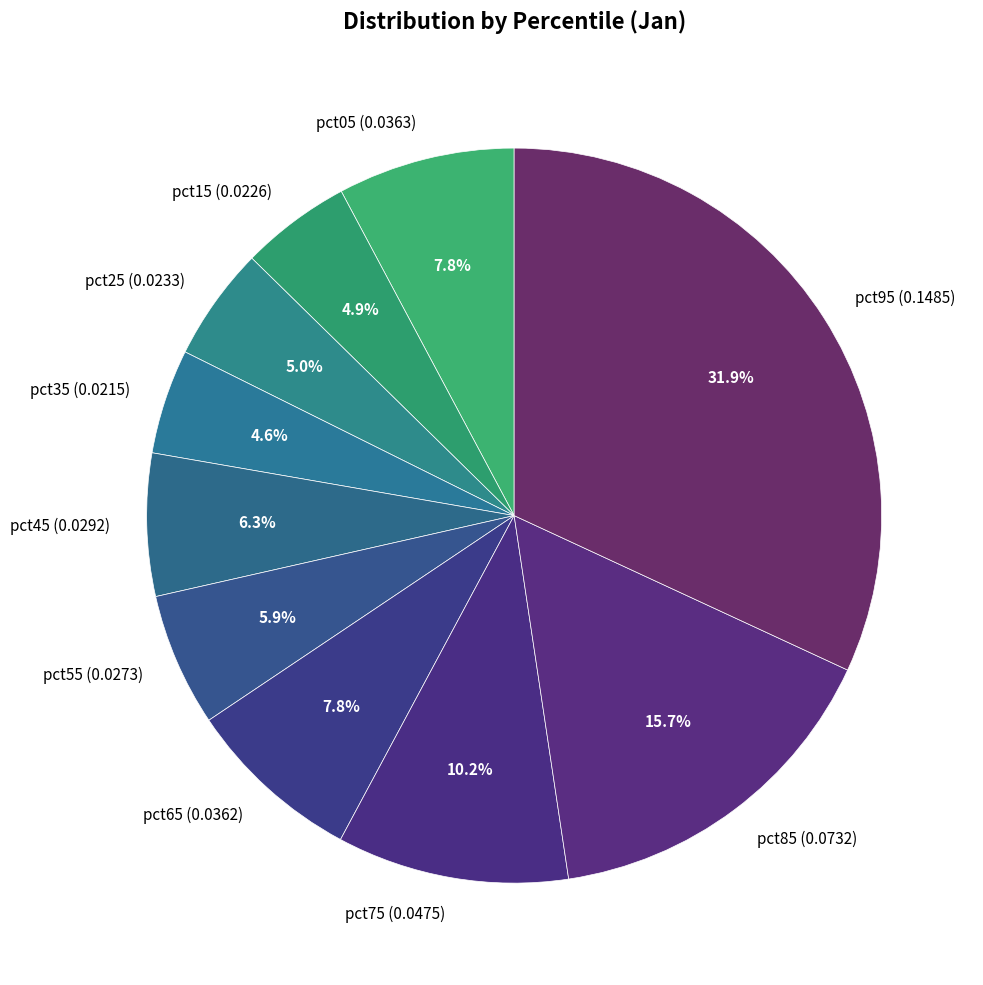

The pct75 slice represents 10% of the pie. True or false?

True